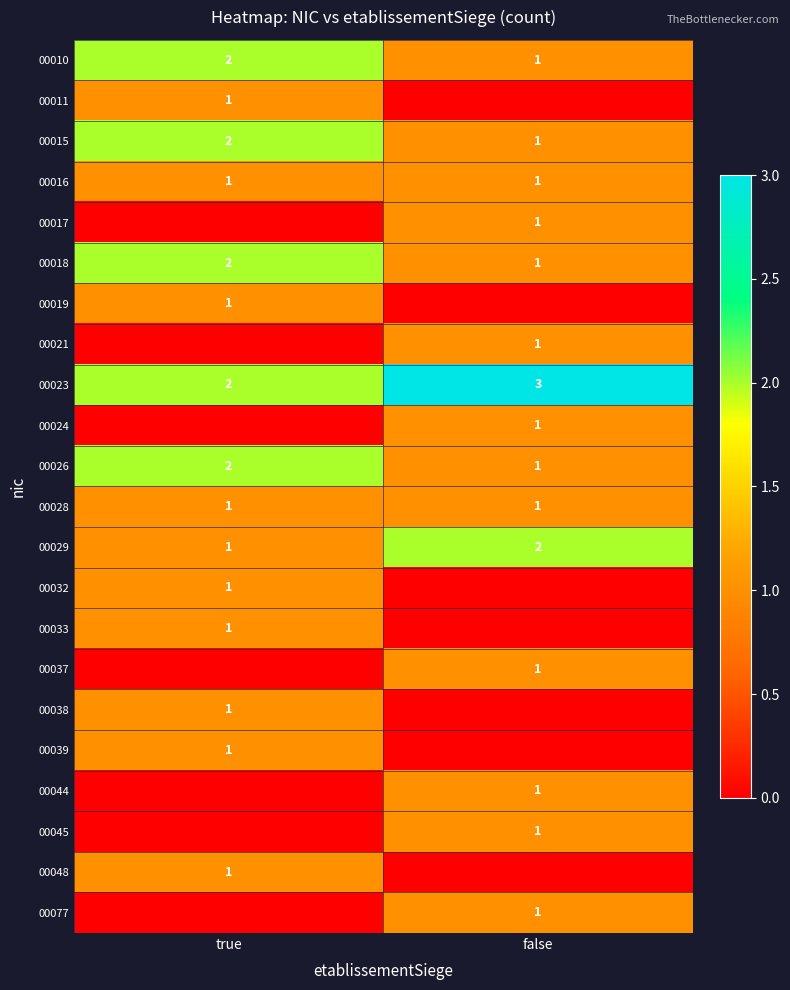

What is the sum of the 00026 values at true and false?

3